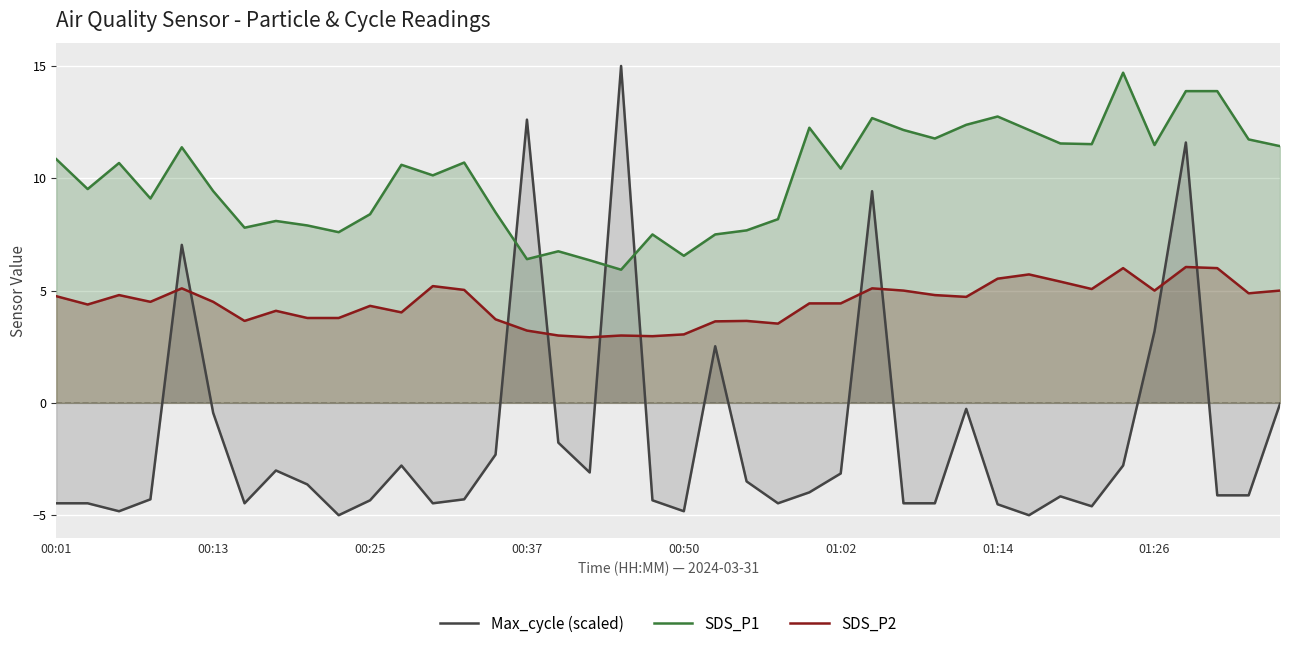

Is it true that SDS_P2 equals 0.8 at 16?

False